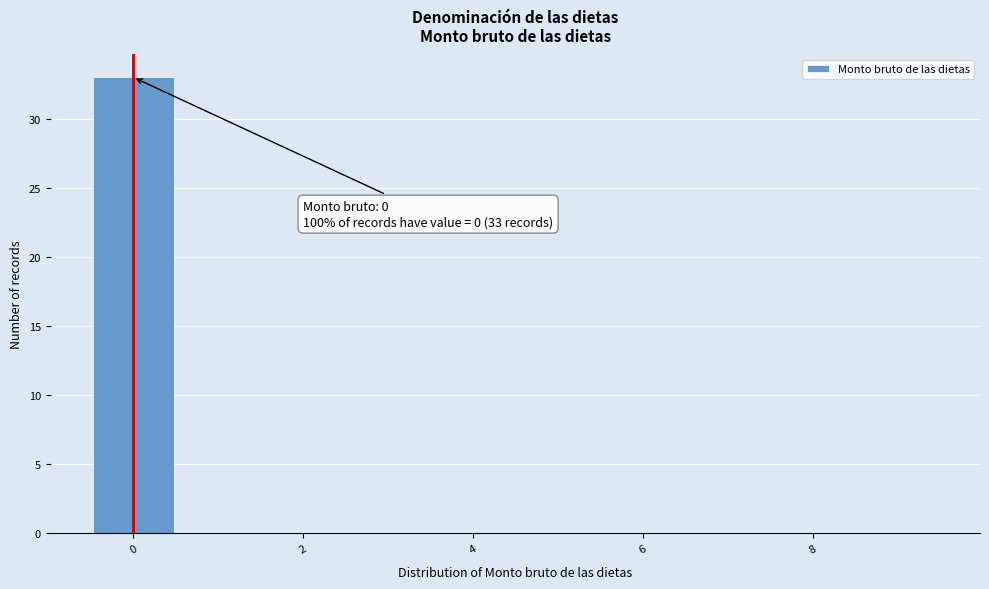

Which range on the x-axis has the tallest bar?

-0.5 to 0.5